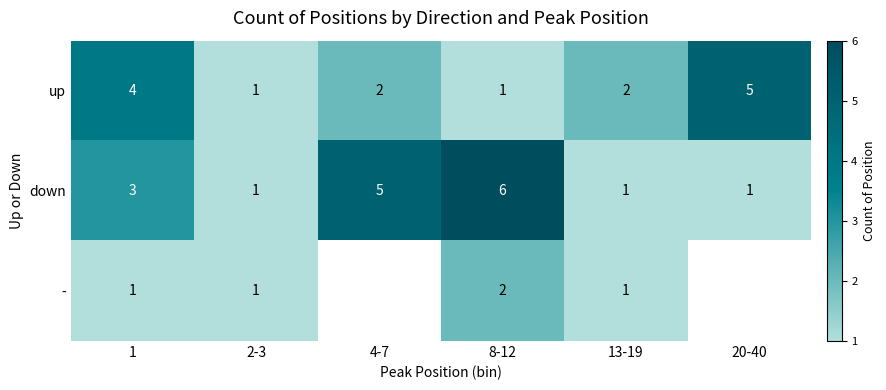

What is the total value across all series at 13-19?

4